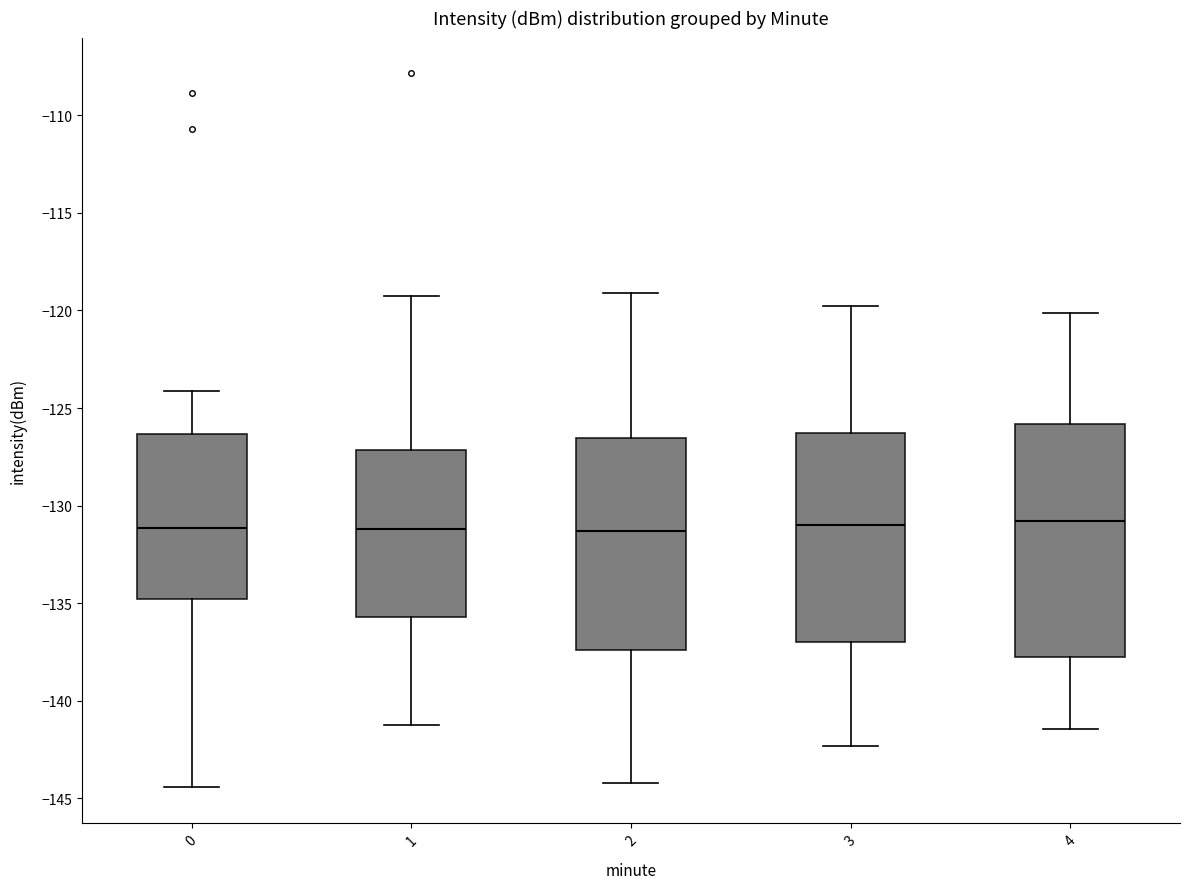

Which box is the tallest, from its lower edge to its upper edge?

4